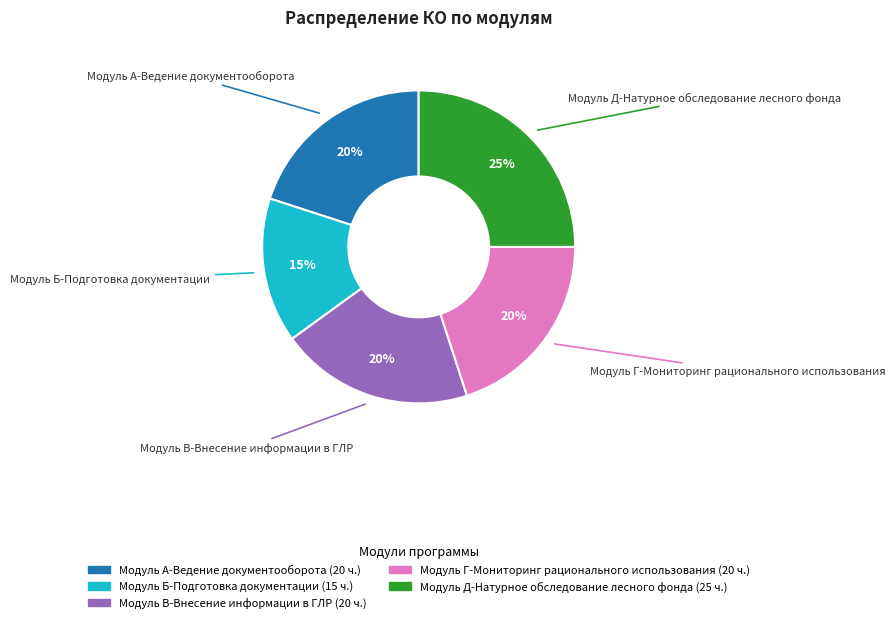

Which has a higher value, Модуль Б or Модуль В?

Модуль В